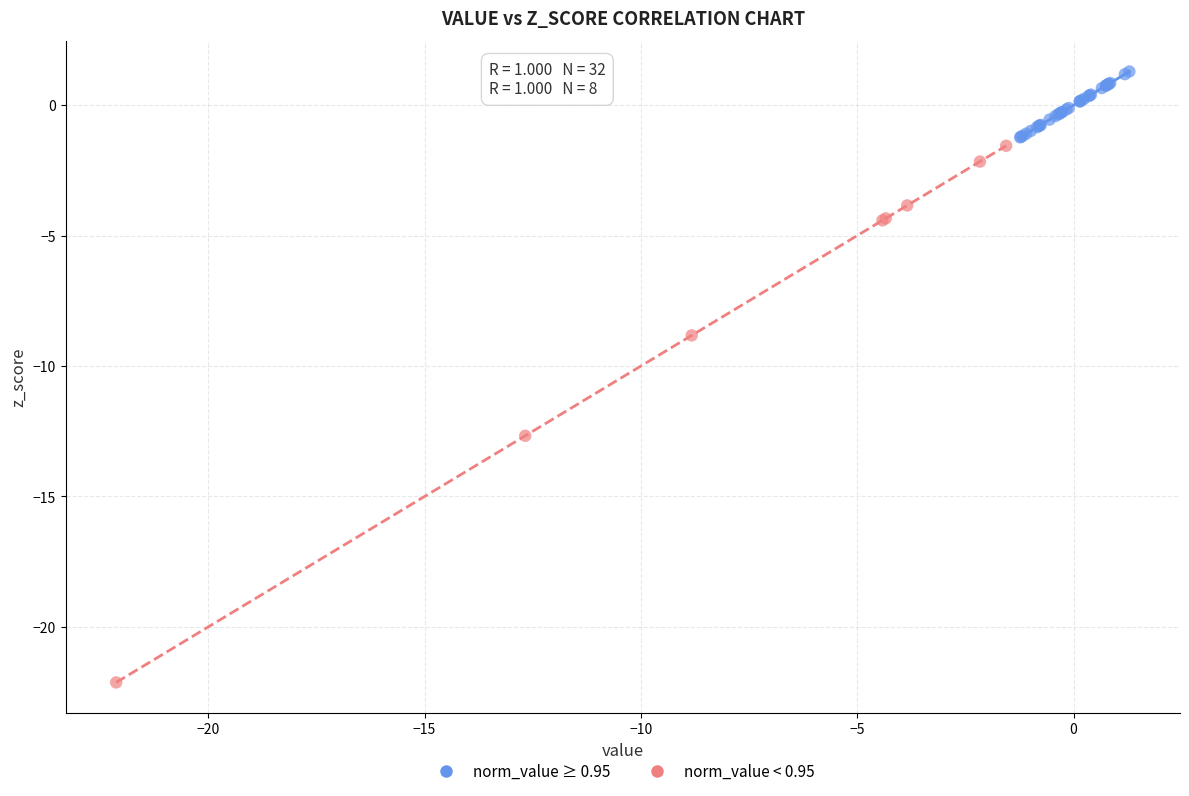

Which series contains the lowest Y value?

norm_value < 0.95